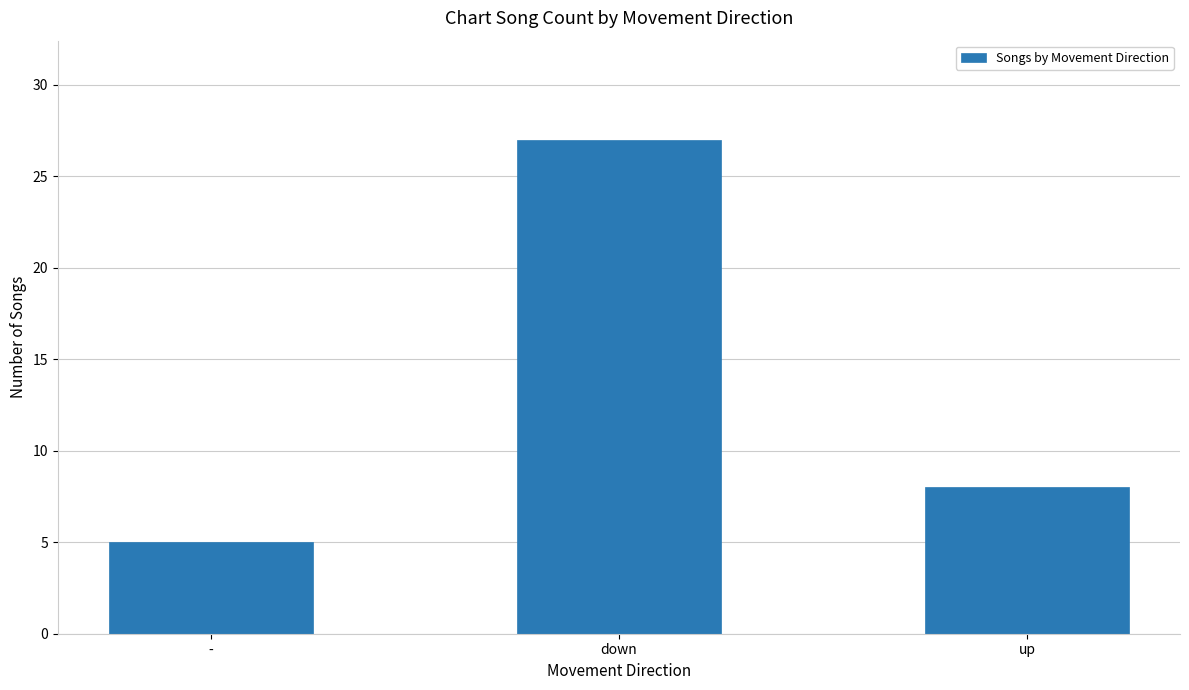

Are the bars grouped side by side (vs. stacked)?

No